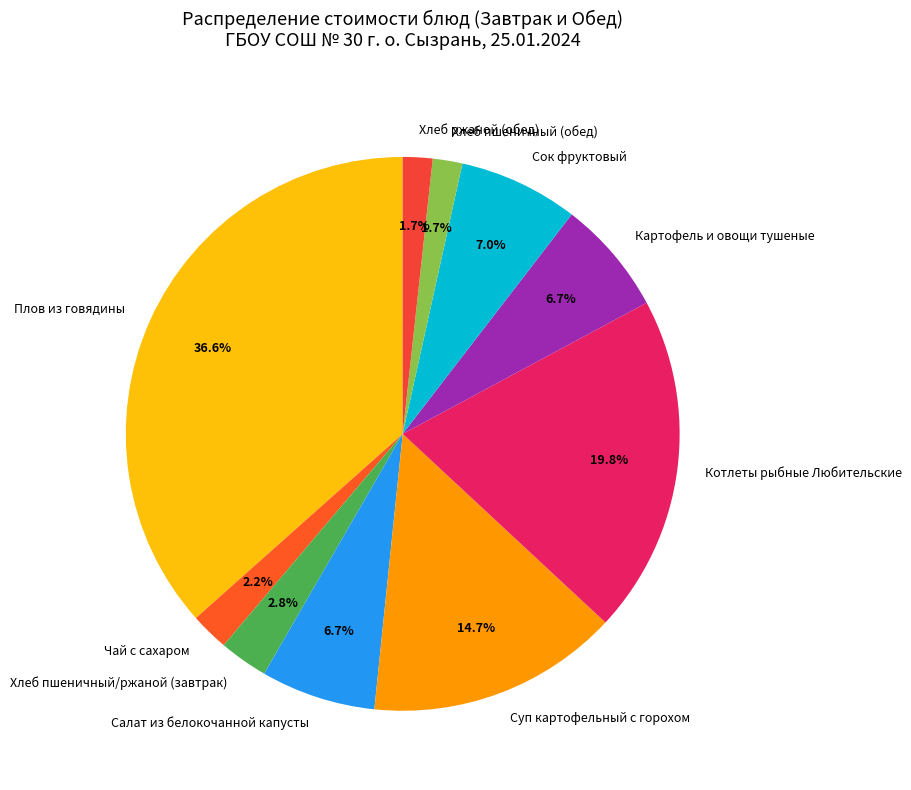

Is there a majority slice in this chart?

No